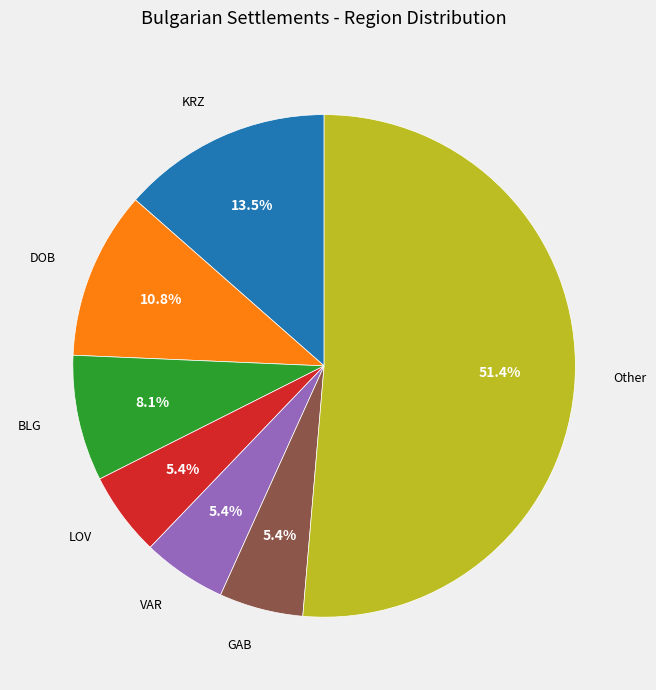

How much of the chart is everything except VAR?

94.6%